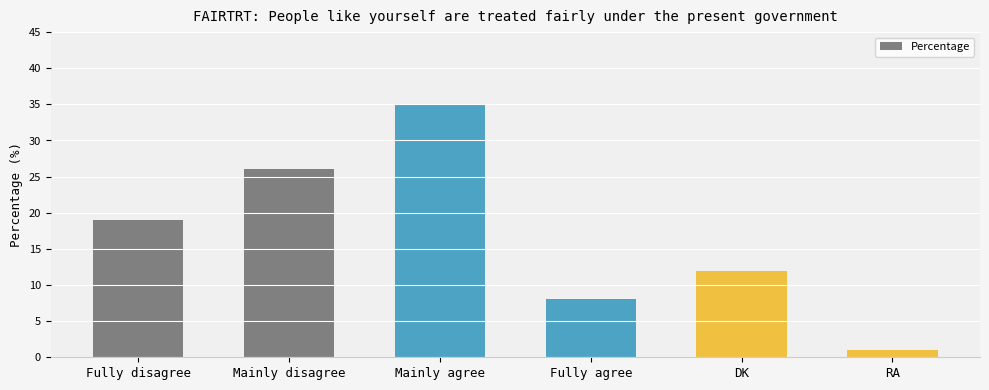

Which has a higher value, Mainly agree or DK?

Mainly agree